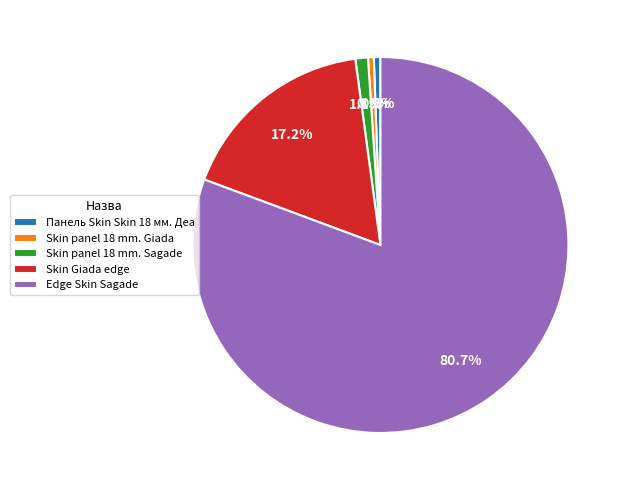

Which has a higher value, Skin panel 18 mm. Giada or Skin Giada edge?

Skin Giada edge